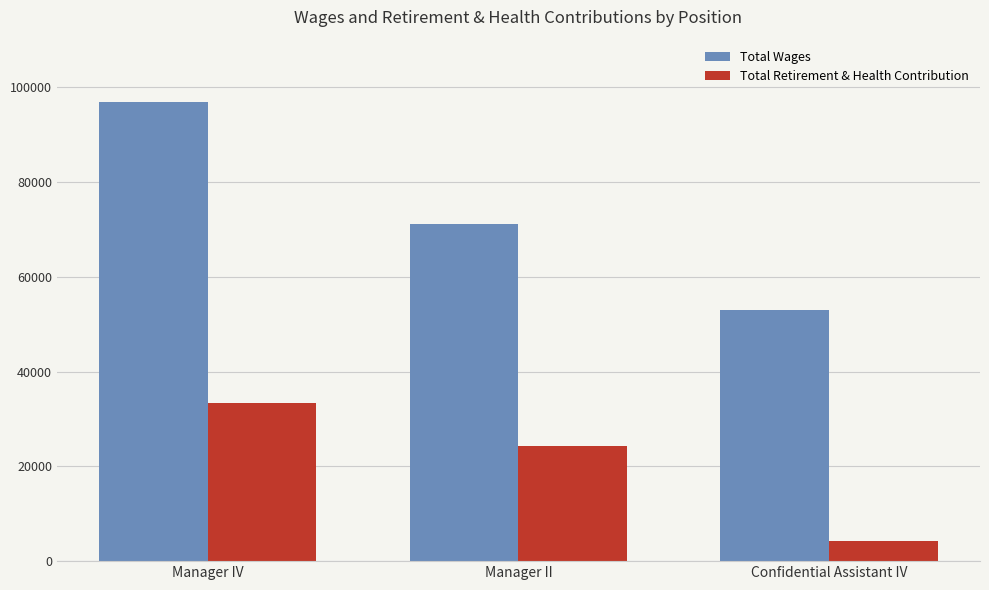

What is the total value across all series at Manager II?

95325